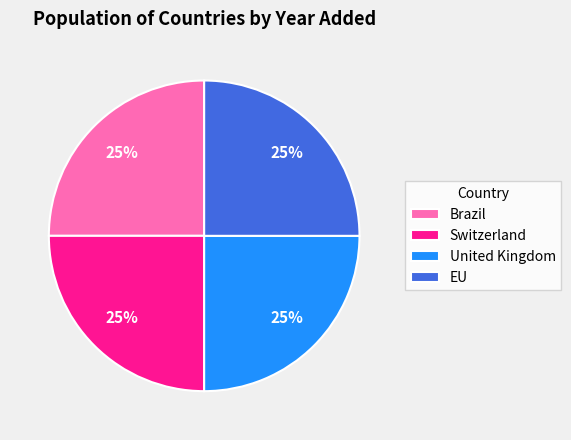

Does Brazil account for over 50% of the chart?

No